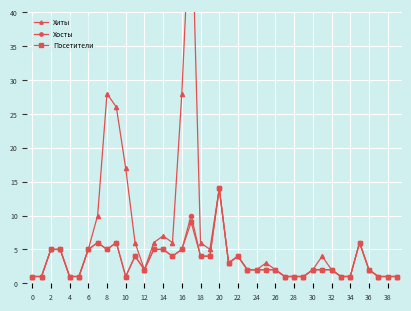

True or false: Посетители has more than 2 interior local peaks.

True